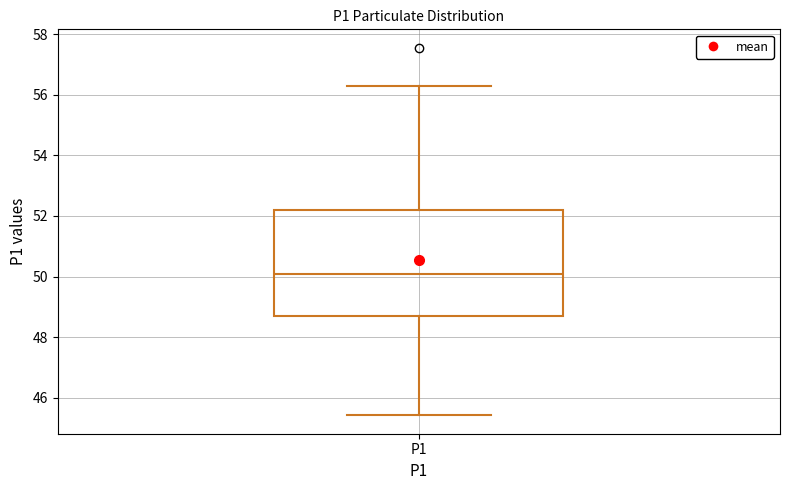

Where is the lower edge of the box for P1 on the y-axis? The values are not printed on the chart, so give them approximately, as read against the axis.

48.6